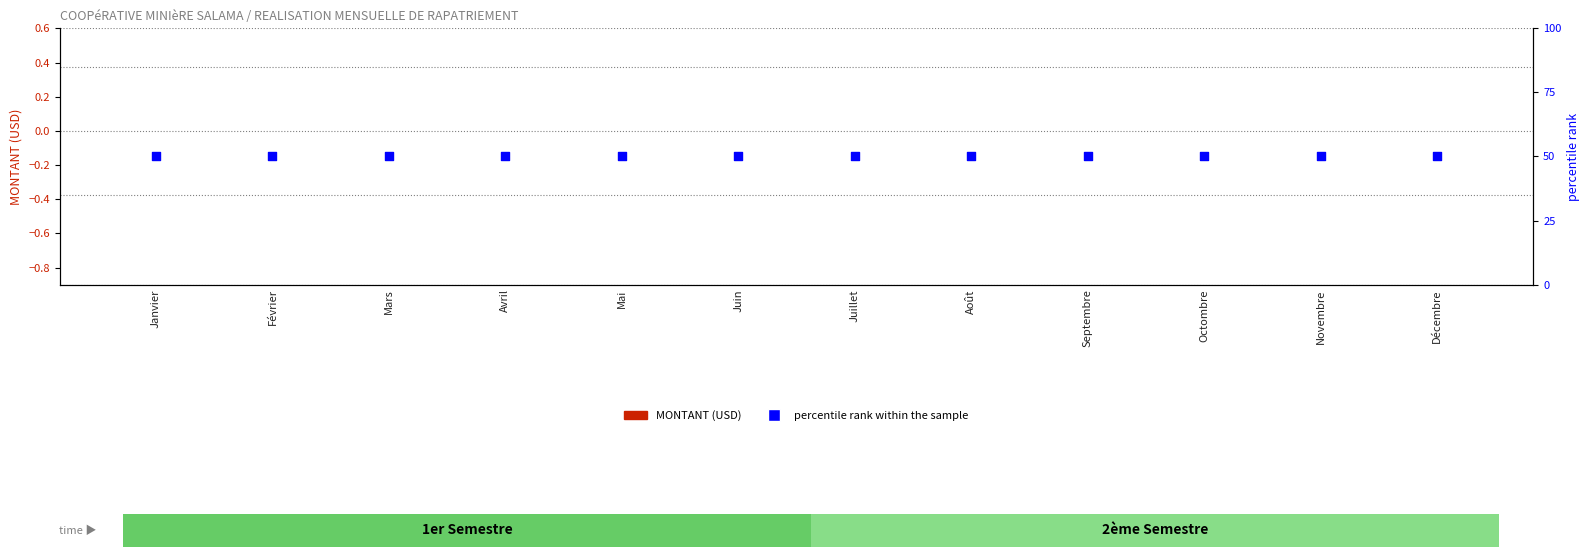

Which series has the largest total across all categories?

percentile rank within the sample